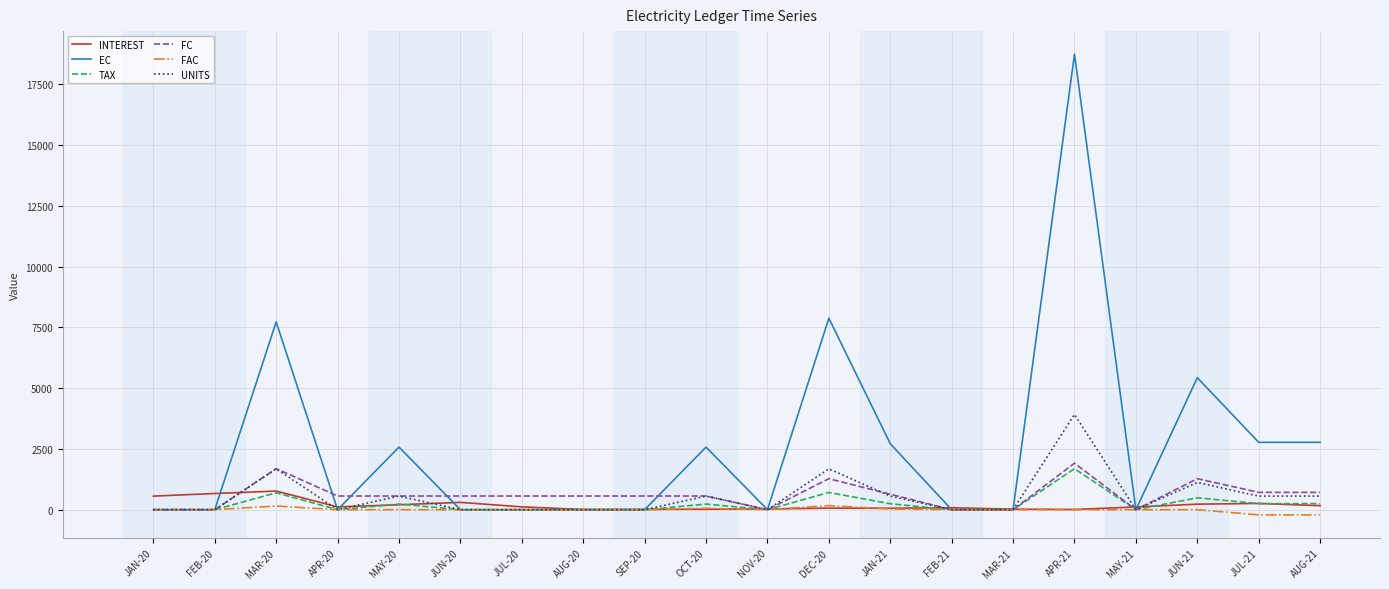

Which series has the largest total across all categories?

EC